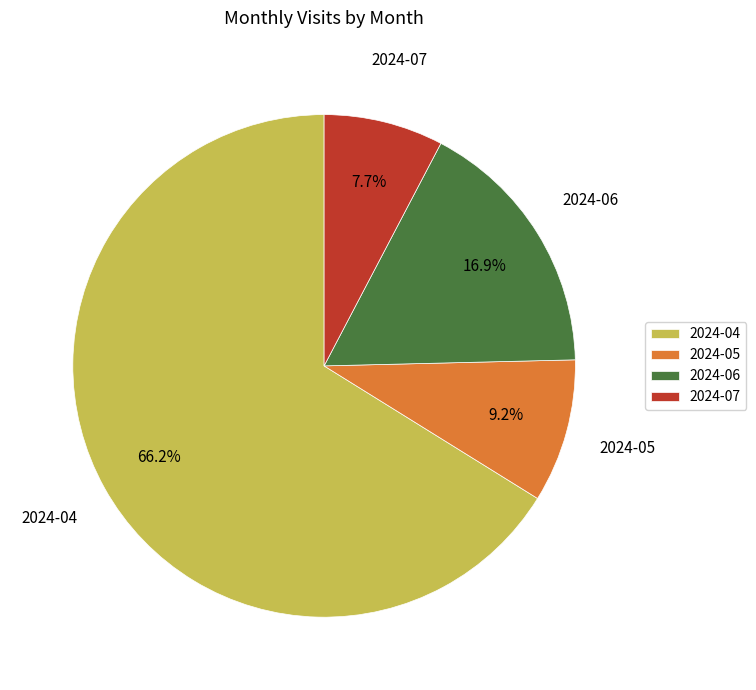

To the nearest percent, what portion does 2024-04 represent?

66%